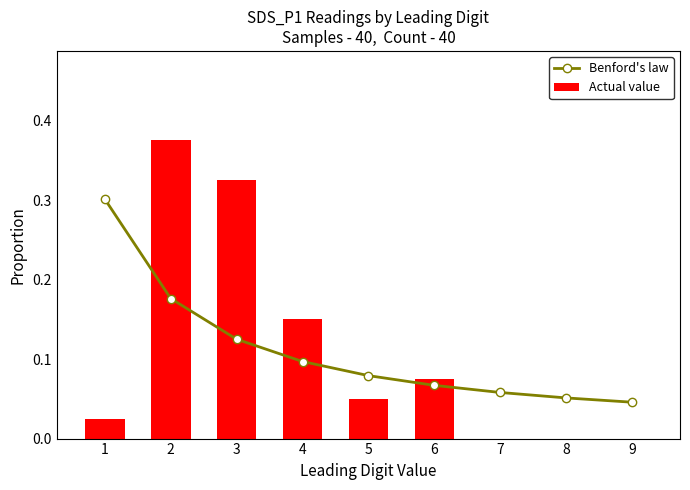

At which label does Benford's law reach its peak?

1